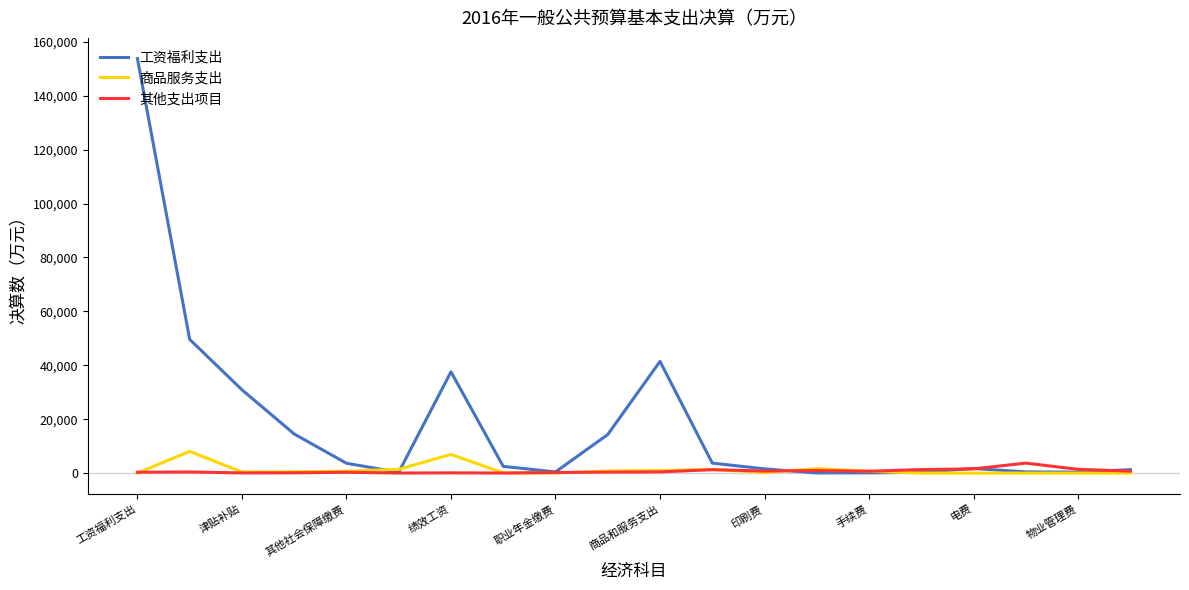

How many lines are shown in the chart?

3